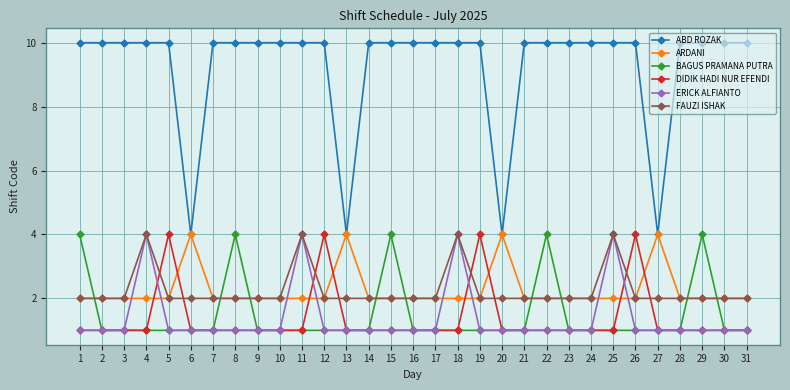

Reading left to right, extract all data points from this chart.

ABD ROZAK: 1=10	2=10	3=10	4=10	5=10	6=4	7=10	8=10	9=10	10=10	11=10	12=10	13=4	14=10	15=10	16=10	17=10	18=10	19=10	20=4	21=10	22=10	23=10	24=10	25=10	26=10	27=4	28=10	29=10	30=10	31=10
ARDANI: 1=2	2=2	3=2	4=2	5=2	6=4	7=2	8=2	9=2	10=2	11=2	12=2	13=4	14=2	15=2	16=2	17=2	18=2	19=2	20=4	21=2	22=2	23=2	24=2	25=2	26=2	27=4	28=2	29=2	30=2	31=2
BAGUS PRAMANA PUTRA: 1=4	2=1	3=1	4=1	5=1	6=1	7=1	8=4	9=1	10=1	11=1	12=1	13=1	14=1	15=4	16=1	17=1	18=1	19=1	20=1	21=1	22=4	23=1	24=1	25=1	26=1	27=1	28=1	29=4	30=1	31=1
DIDIK HADI NUR EFENDI: 1=1	2=1	3=1	4=1	5=4	6=1	7=1	8=1	9=1	10=1	11=1	12=4	13=1	14=1	15=1	16=1	17=1	18=1	19=4	20=1	21=1	22=1	23=1	24=1	25=1	26=4	27=1	28=1	29=1	30=1	31=1
ERICK ALFIANTO: 1=1	2=1	3=1	4=4	5=1	6=1	7=1	8=1	9=1	10=1	11=4	12=1	13=1	14=1	15=1	16=1	17=1	18=4	19=1	20=1	21=1	22=1	23=1	24=1	25=4	26=1	27=1	28=1	29=1	30=1	31=1
FAUZI ISHAK: 1=2	2=2	3=2	4=4	5=2	6=2	7=2	8=2	9=2	10=2	11=4	12=2	13=2	14=2	15=2	16=2	17=2	18=4	19=2	20=2	21=2	22=2	23=2	24=2	25=4	26=2	27=2	28=2	29=2	30=2	31=2